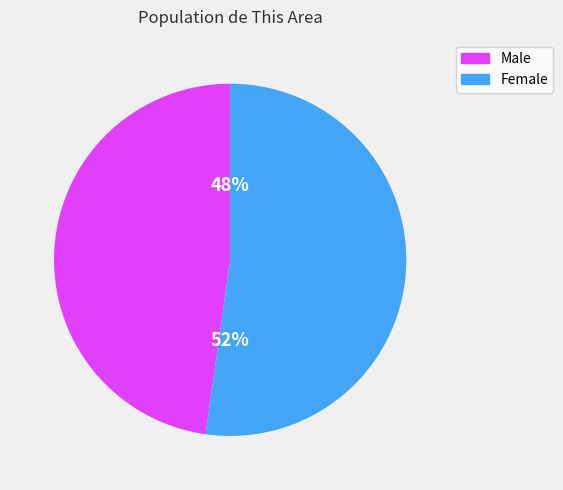

Which slice represents more than half of the pie?

Female